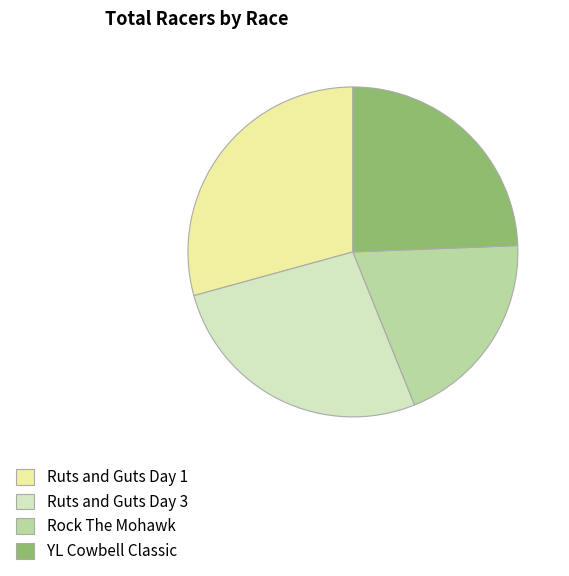

What is the largest slice in the pie chart?

Ruts and Guts Day 1